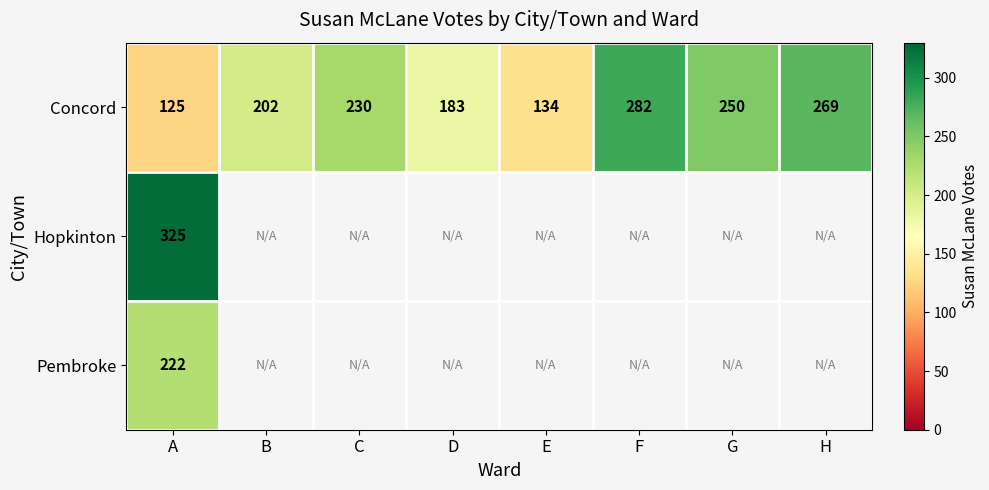

Is the value of Concord at A greater than the value of Hopkinton at A?

No